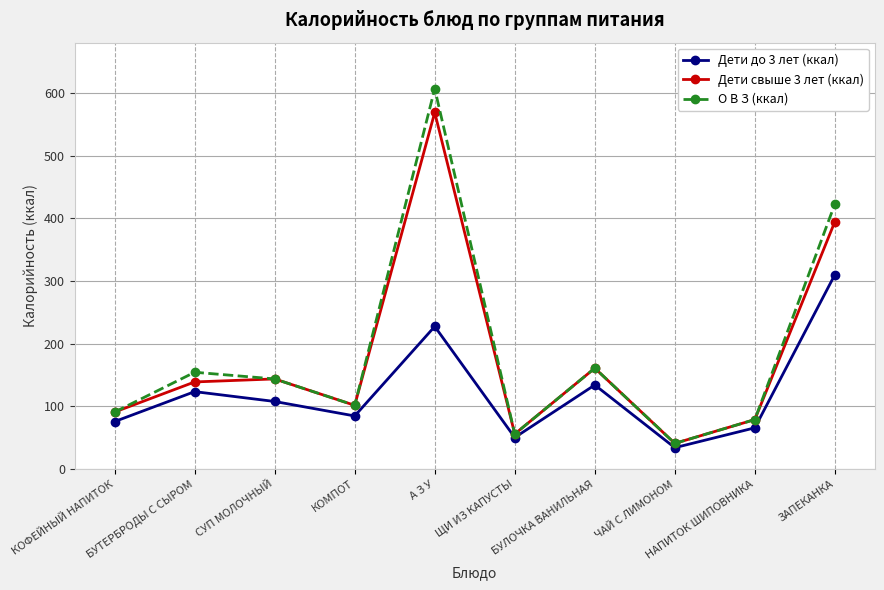

What is the total value across all series at ЧАЙ С ЛИМОНОМ?

116.2